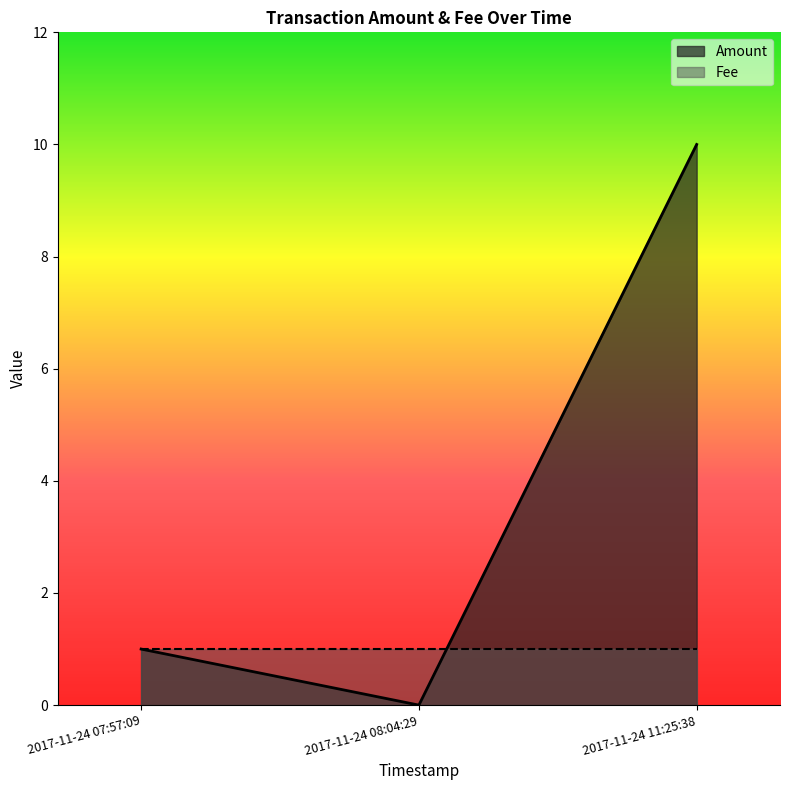

What position from the right is 2017-11-24 11:25:38?

1